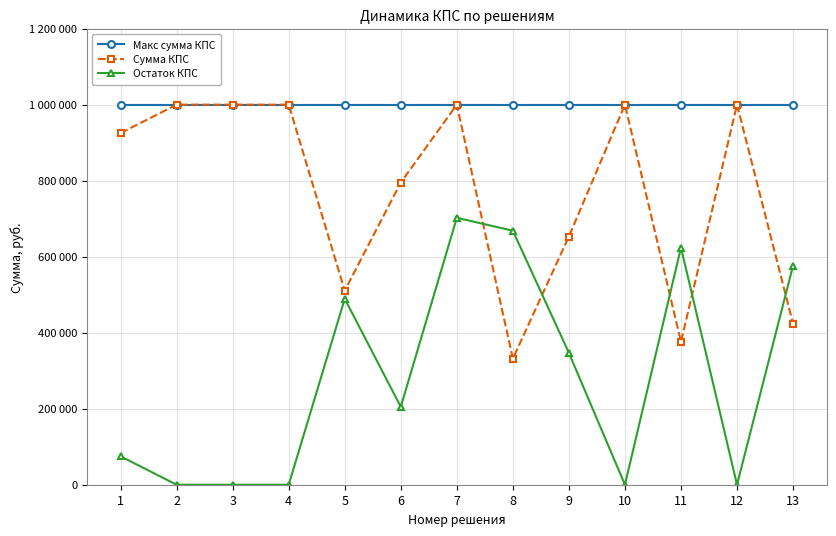

Does the chart have visible grid lines?

Yes